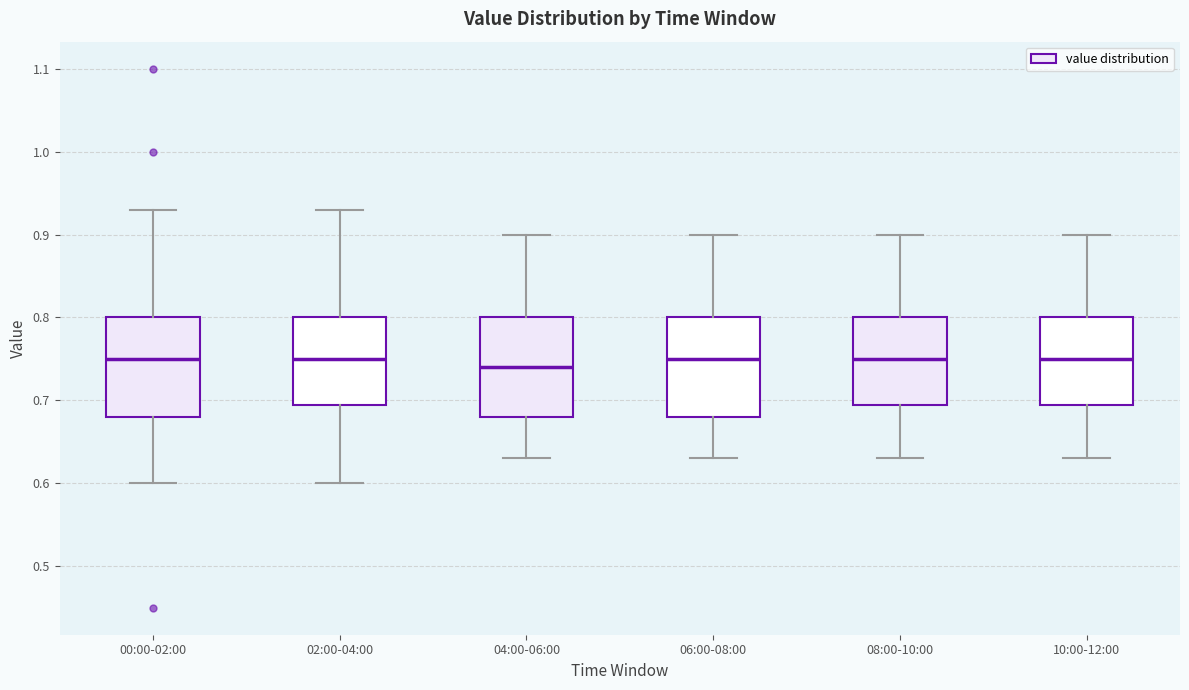

Where does the upper whisker of the box for 08:00-10:00 end on the y-axis? The values are not printed on the chart, so give them approximately, as read against the axis.

0.90